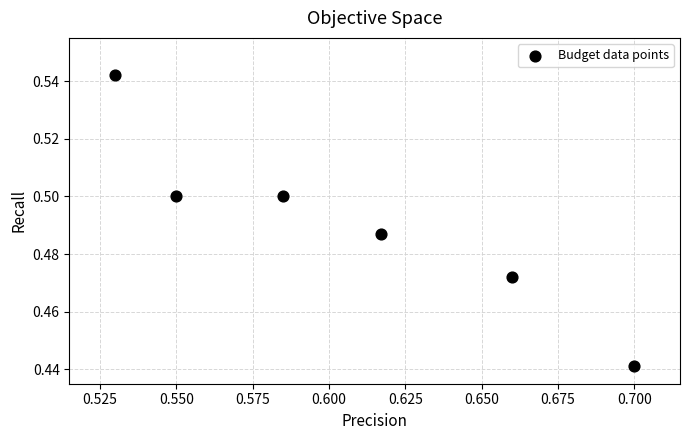

What is the average X value?

0.6